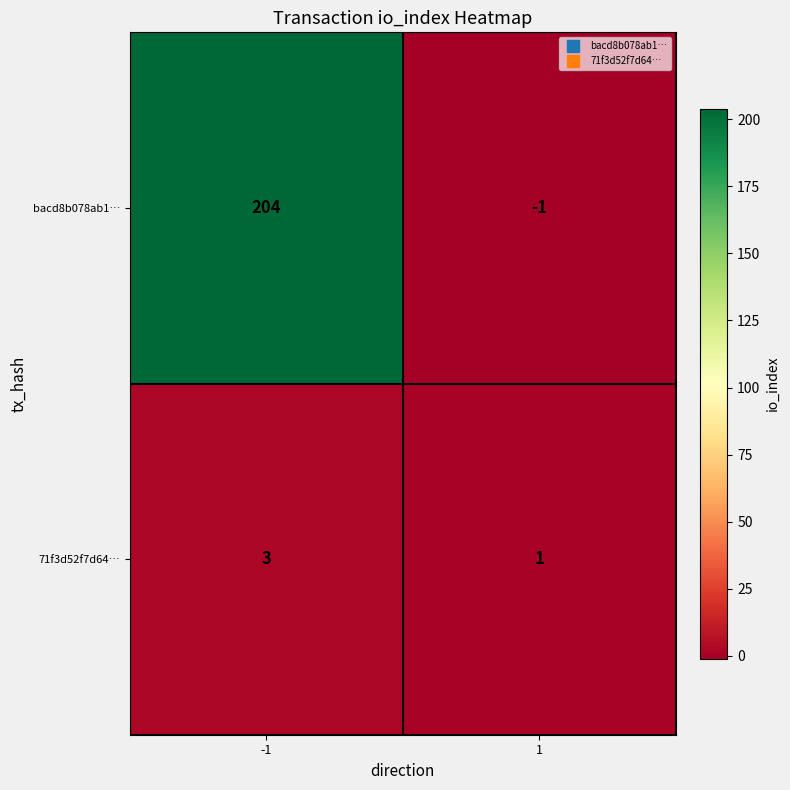

What is the maximum value for bacd8b078ab1…?

204